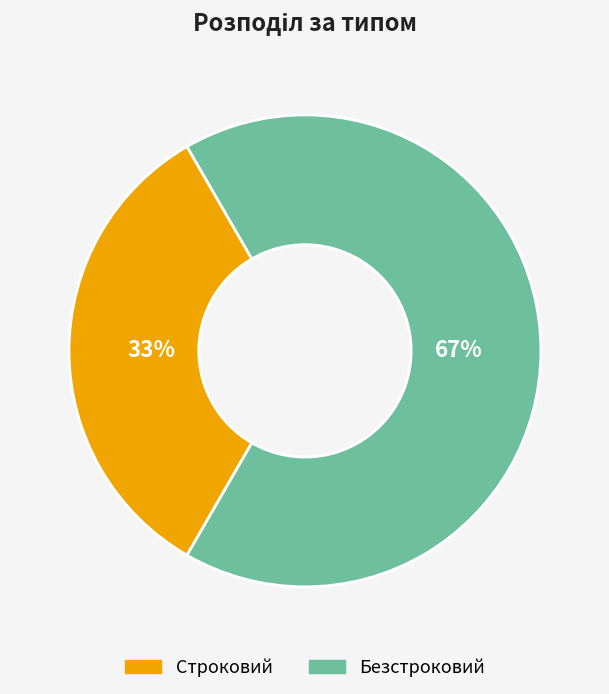

Which has a higher value, Безстроковий or Строковий?

Безстроковий